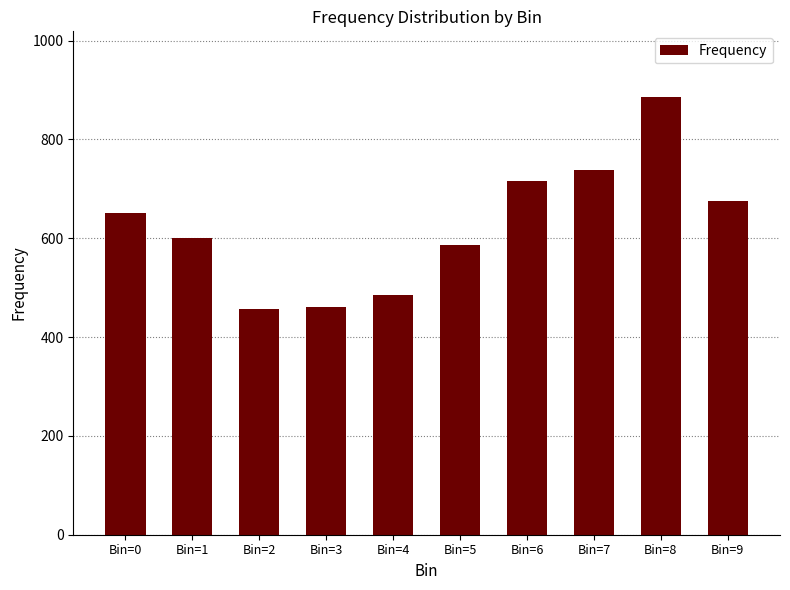

What is the difference between the values at Bin=4 and Bin=6?

231